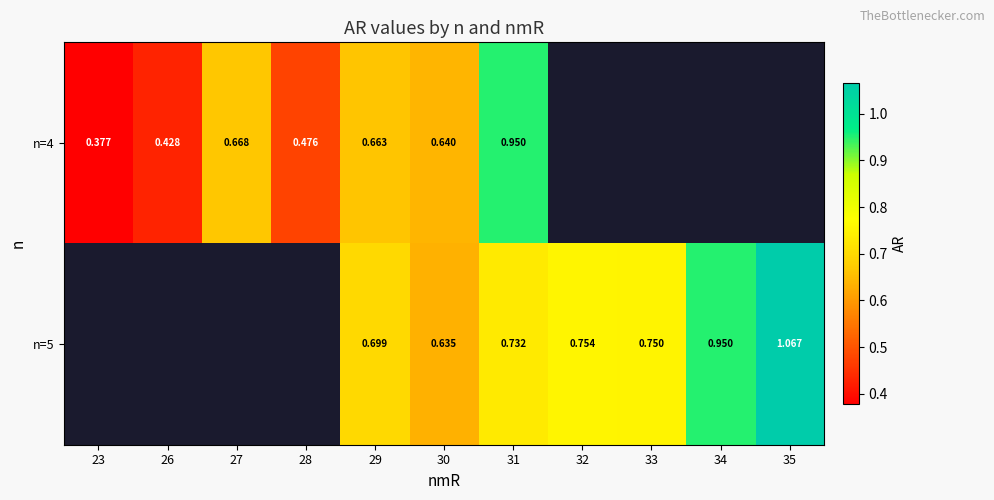

Is the value of n=4 at 27 greater than the value of n=5 at 30?

Yes